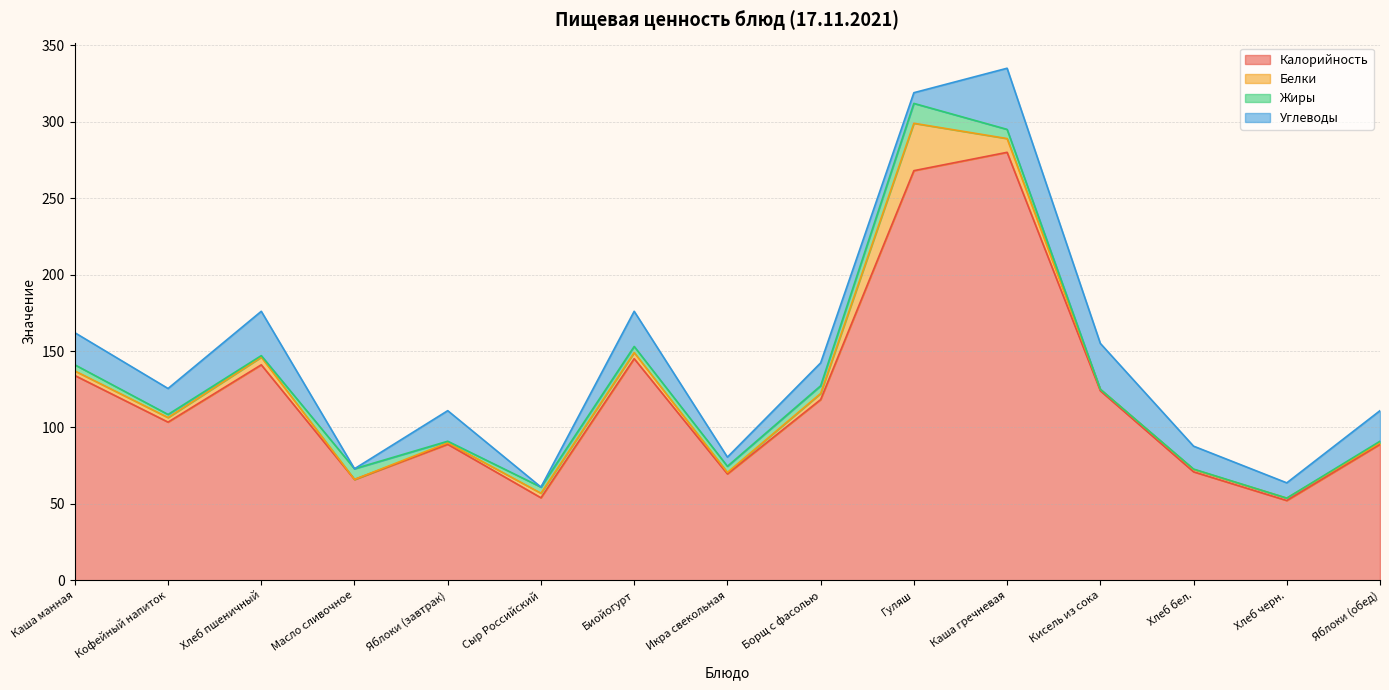

What are all the series names shown in the legend?

Калорийность, Белки, Жиры, Углеводы